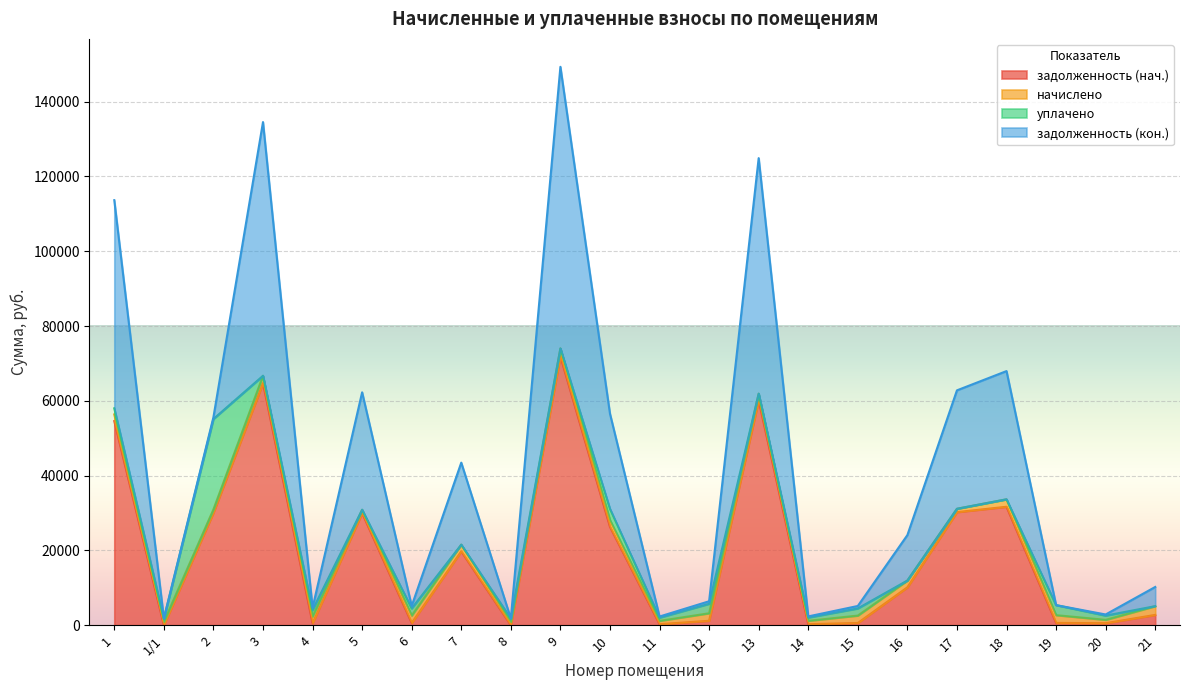

Rank the series by their maximum value, from lowest to highest.

начислено, уплачено, задолженность (нач.), задолженность (кон.)